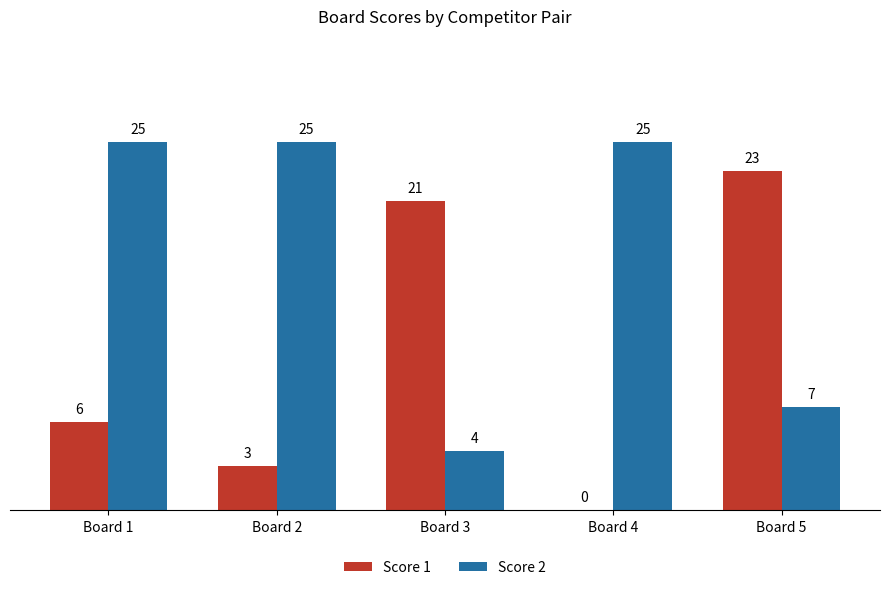

What is the highest value of the Score 2 series?

25